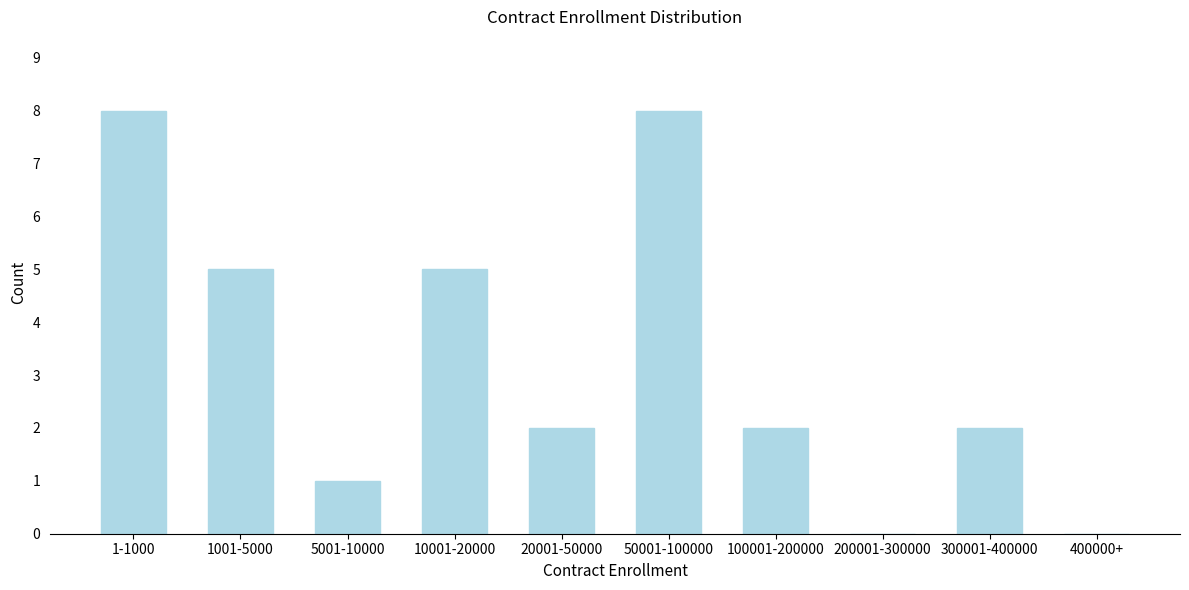

Reading left to right, transcribe all the data shown in this chart.

1-1000=8	1001-5000=5	5001-10000=1	10001-20000=5	20001-50000=2	50001-100000=8	100001-200000=2	200001-300000=0	300001-400000=2	400000+=0